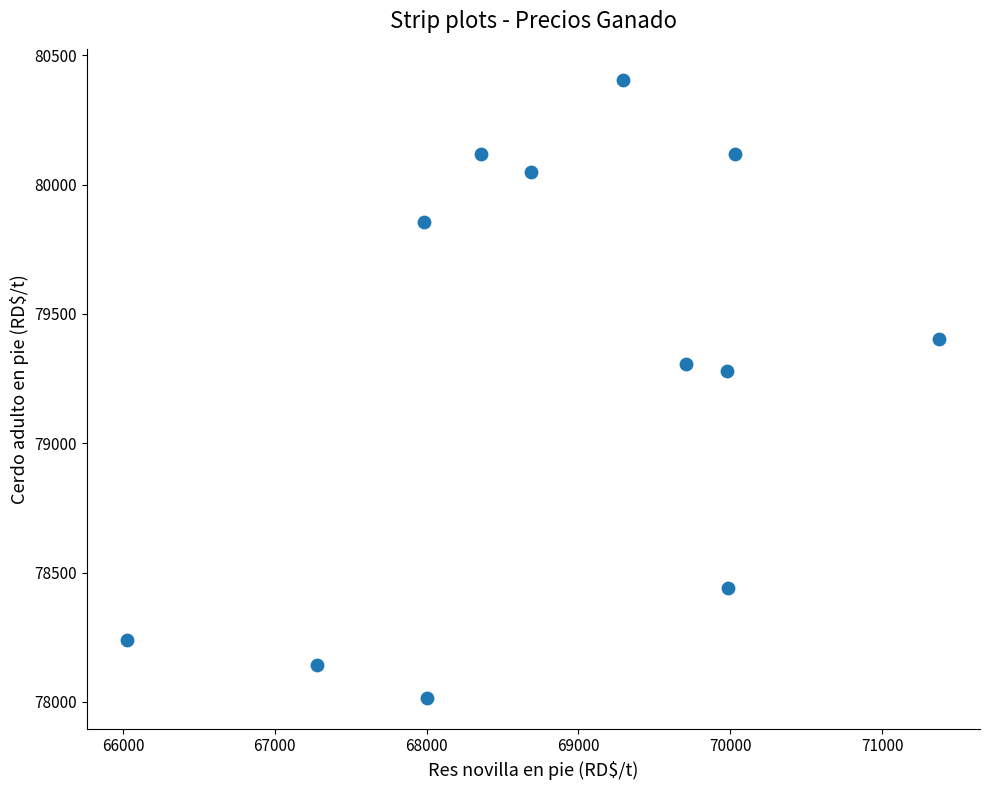

What is the average X value?

68892.8